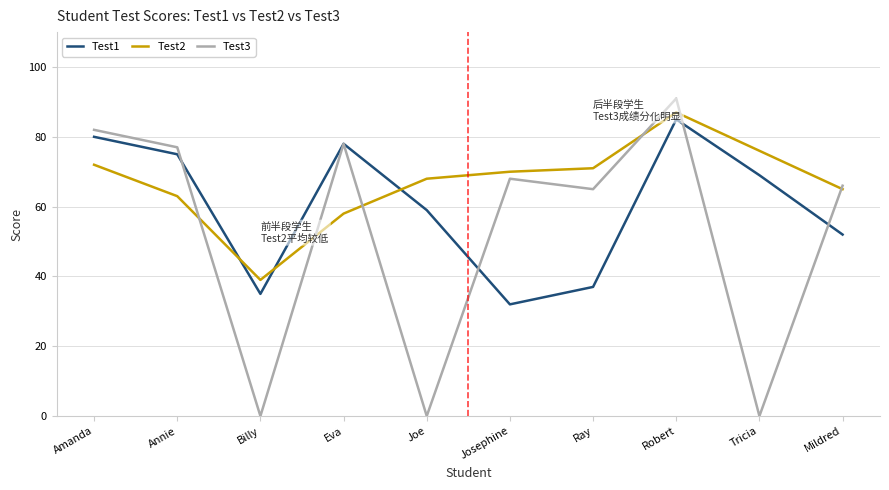

Is it true that Test2 equals 71 at Ray?

True